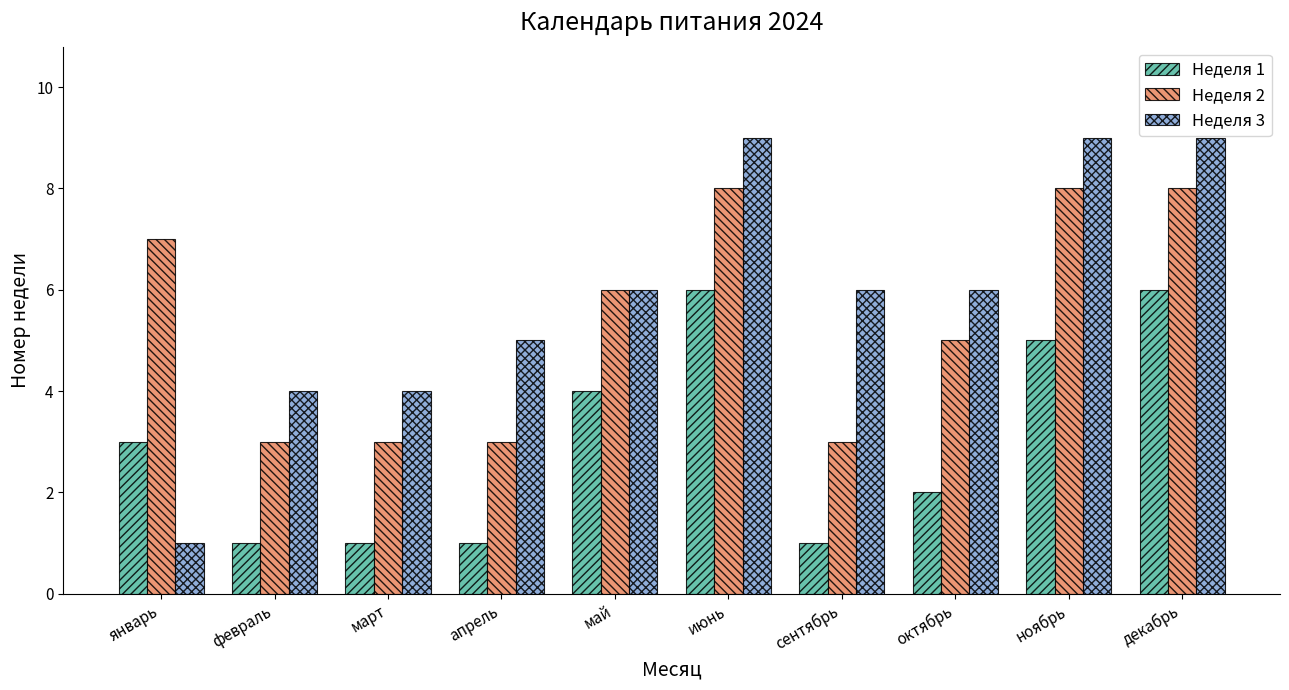

Rank the series at ноябрь from highest to lowest value.

Неделя 3, Неделя 2, Неделя 1